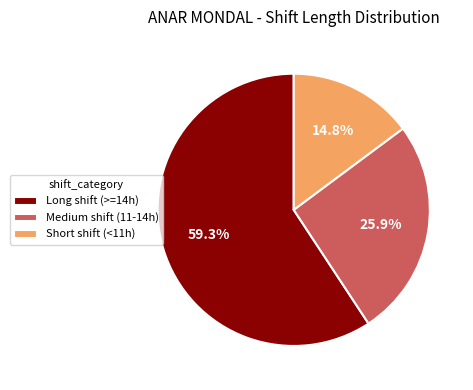

How many slices are in this pie chart?

3